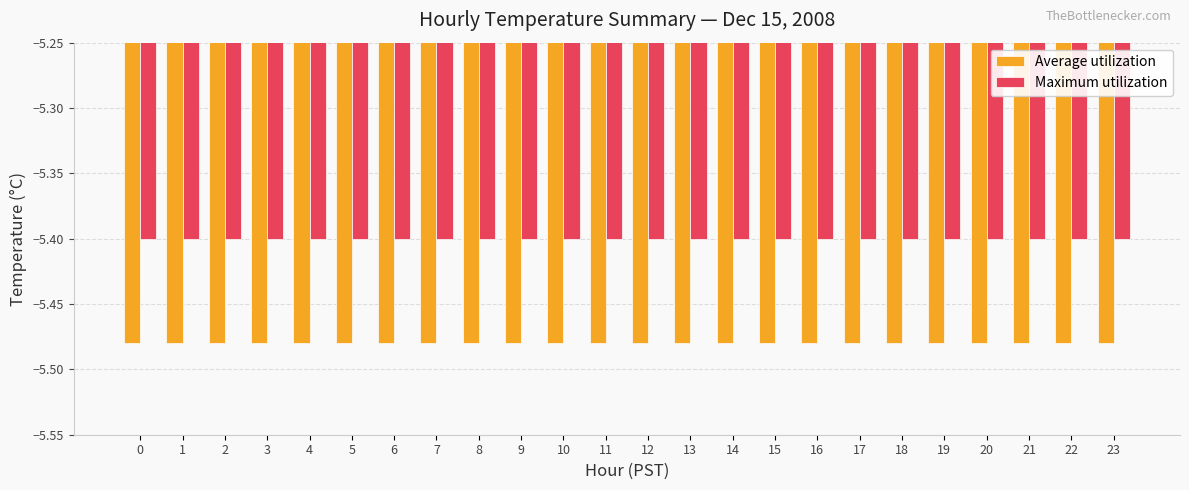

What is the sum of the Average utilization values at 23 and 1?

-11.0